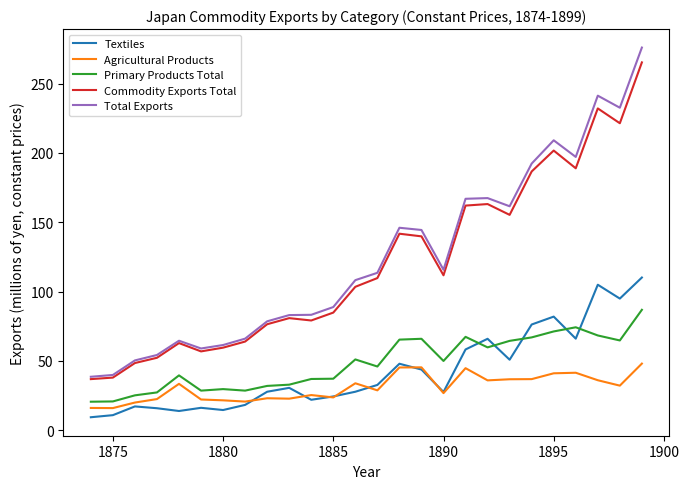

What are all the series names shown in the legend?

Textiles, Agricultural Products, Primary Products Total, Commodity Exports Total, Total Exports